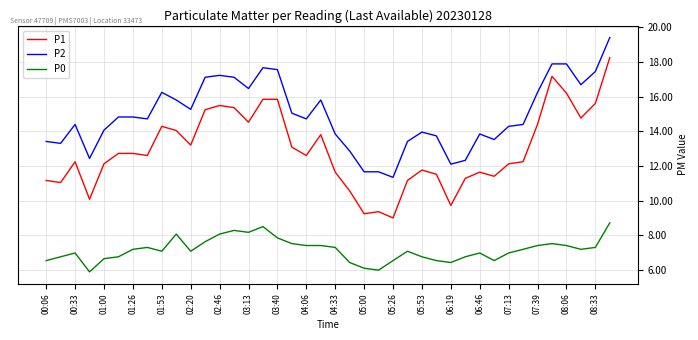

True or false: P0 and P2 intersect in this chart.

False